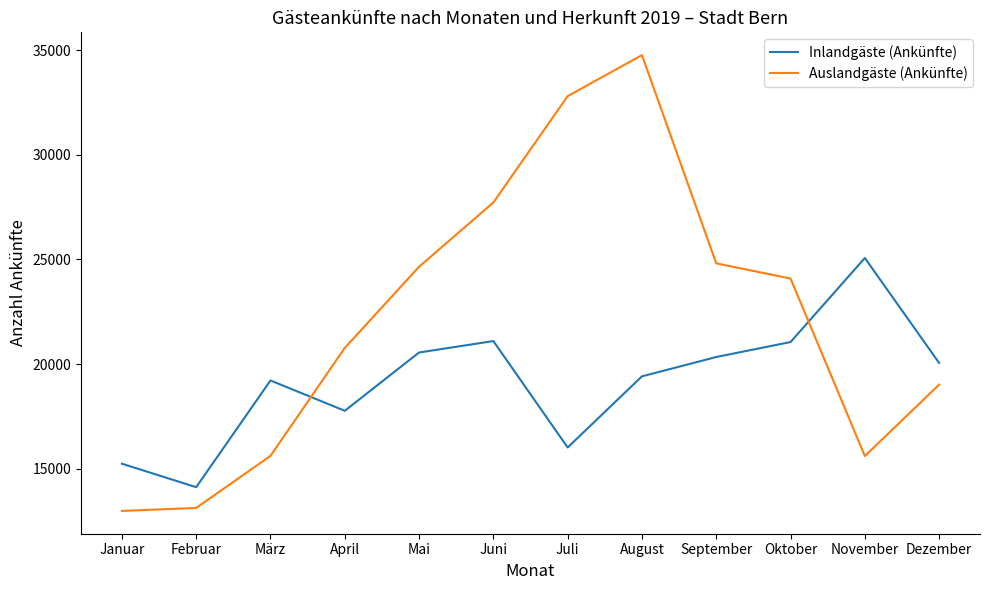

Rank the series by their maximum value, from lowest to highest.

Inlandgäste (Ankünfte), Auslandgäste (Ankünfte)